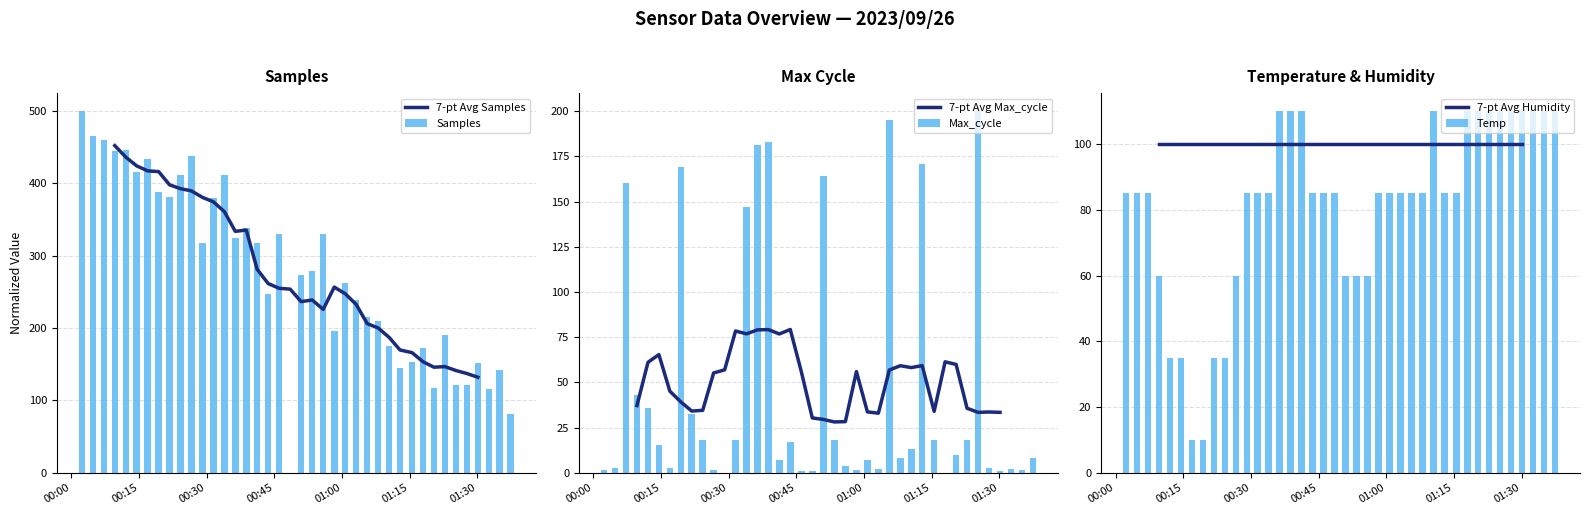

What is the difference between the maximum and second lowest values in the Max_cycle series?

200.0